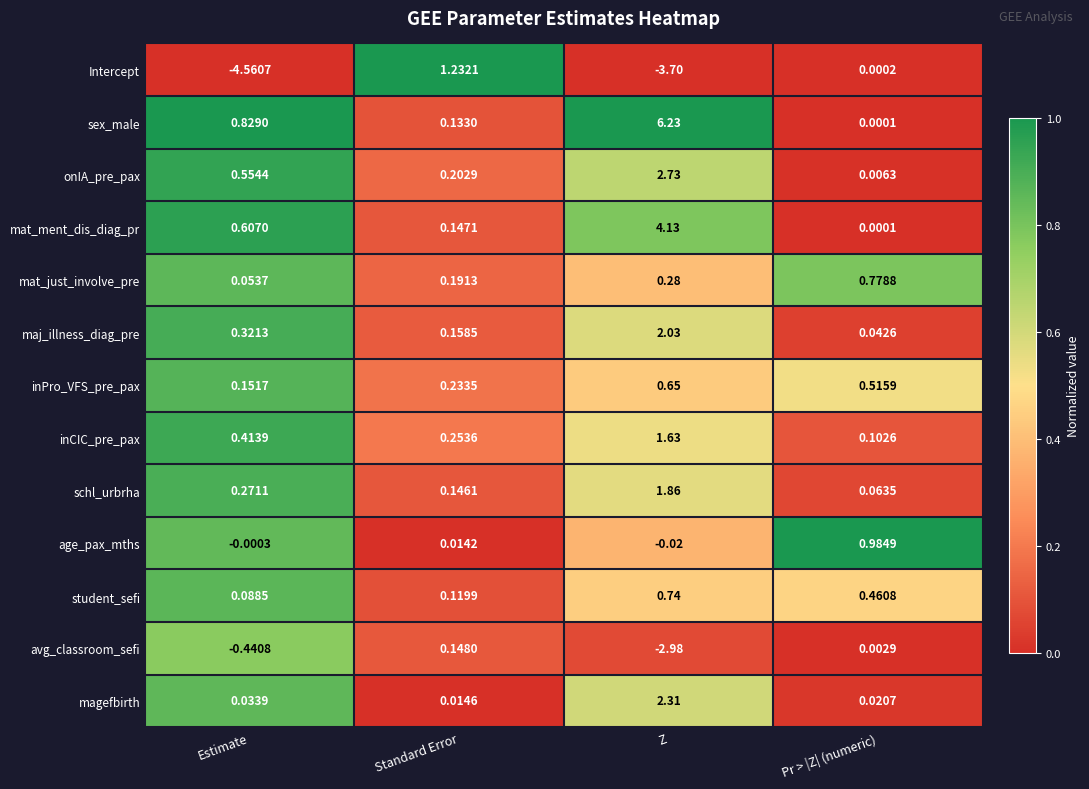

At how many categories does at least one series exceed 0?

4